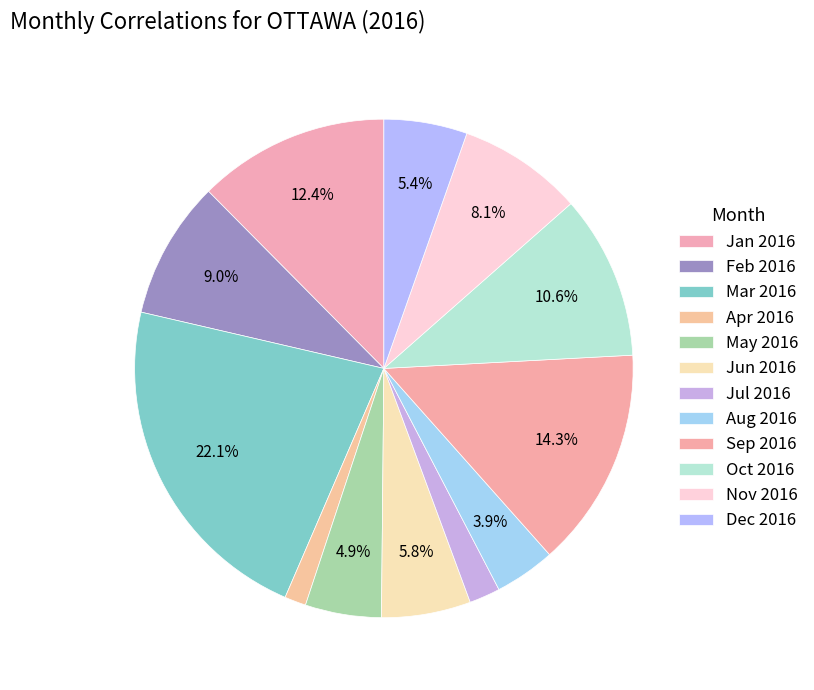

Count the number of slices in the pie.

12